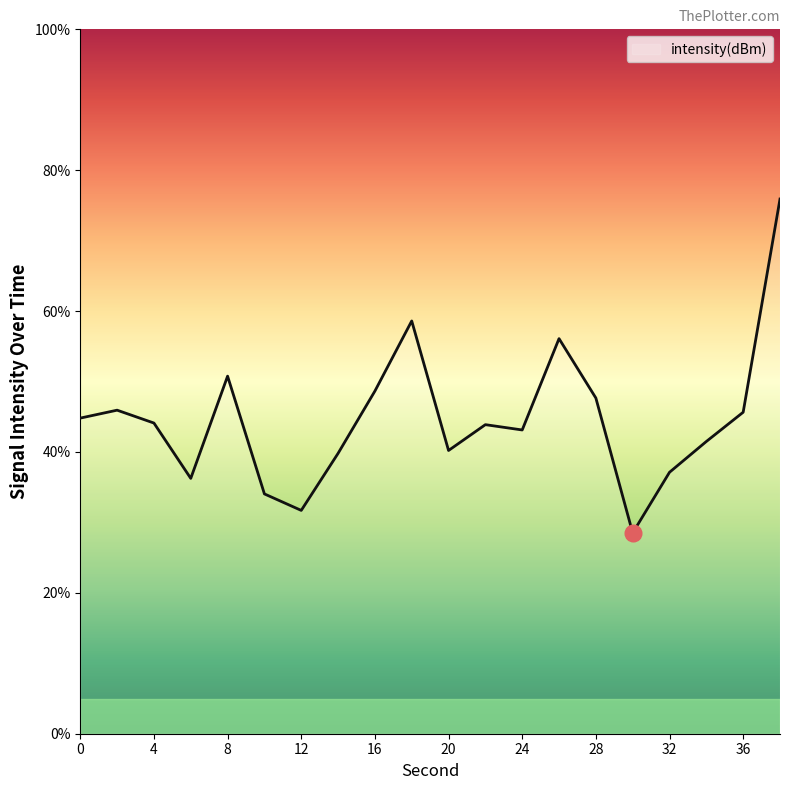

What is the difference between the maximum and minimum values?

47.4